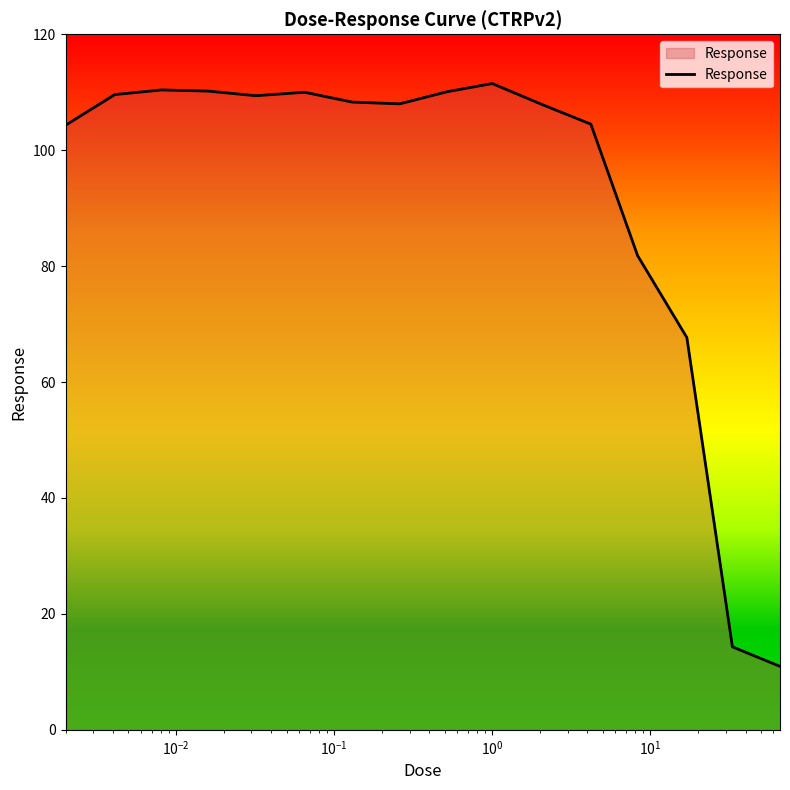

What is the difference between the maximum and minimum values?

100.5